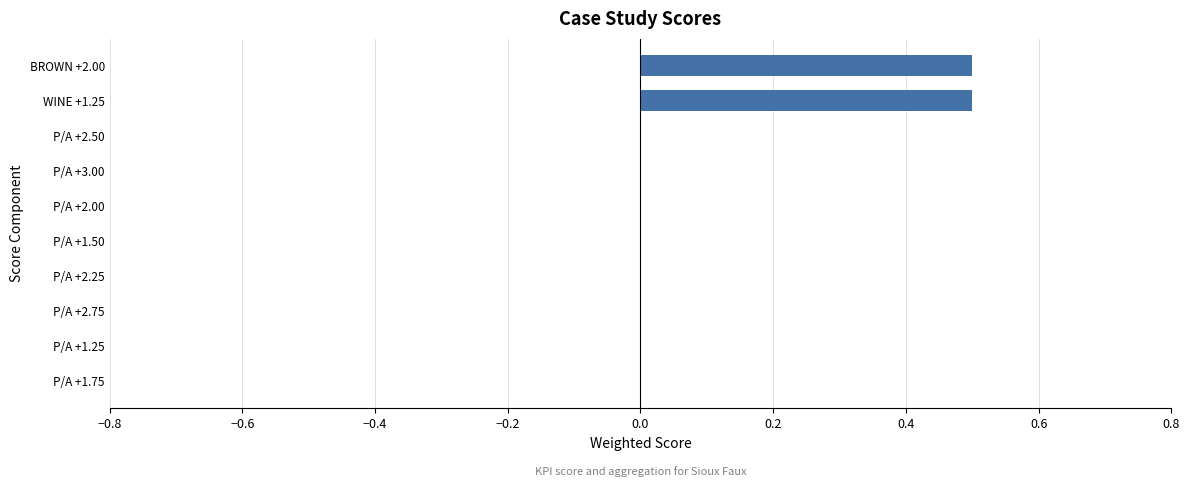

Reading bottom to top, list all the values displayed in this chart.

P/A +1.75=0.0	P/A +1.25=0.0	P/A +2.75=0.0	P/A +2.25=0.0	P/A +1.50=0.0	P/A +2.00=0.0	P/A +3.00=0.0	P/A +2.50=0.0	WINE +1.25=0.5	BROWN +2.00=0.5